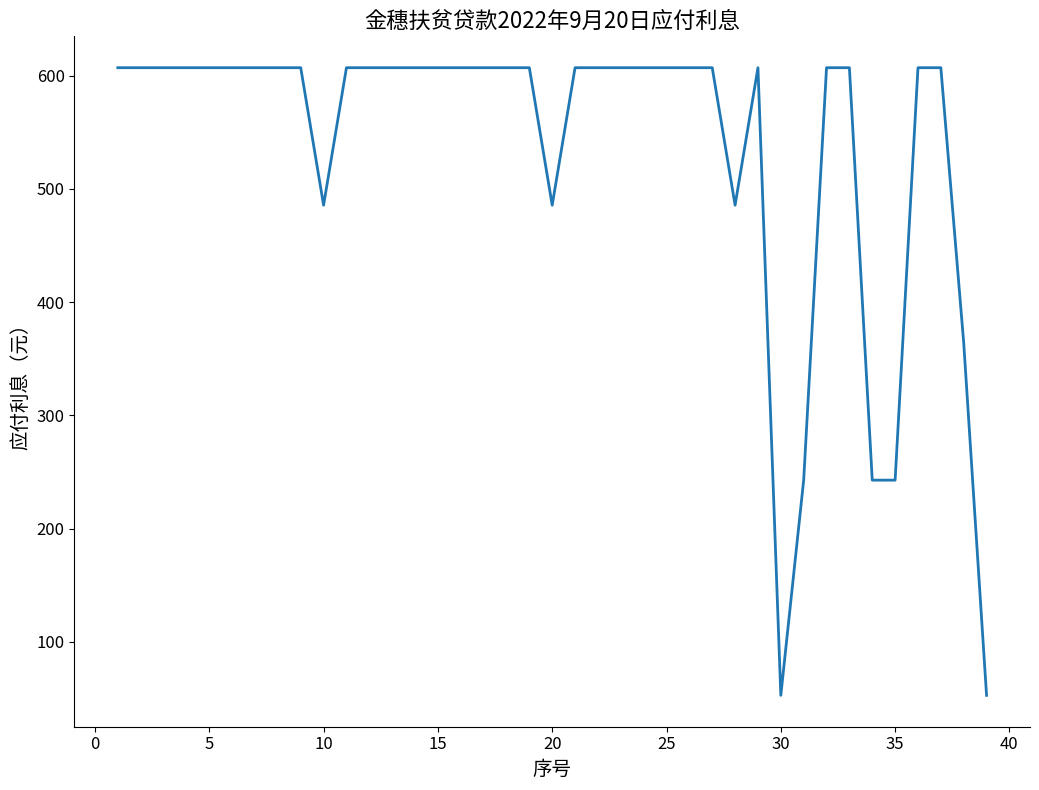

What is the smallest value displayed?

52.8